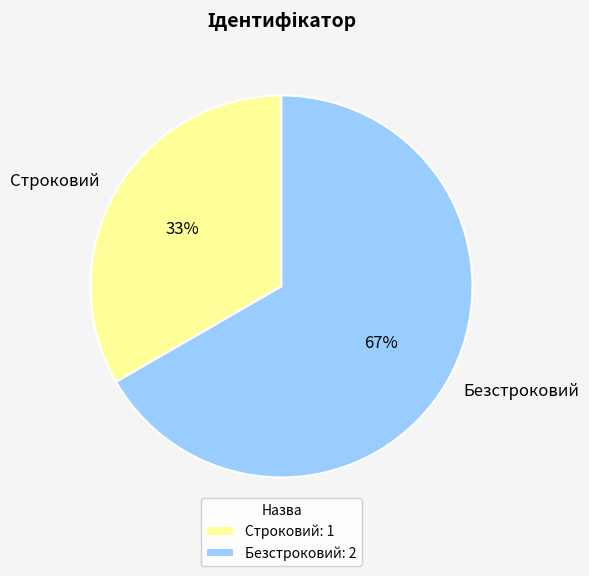

How many slices are in this pie chart?

2